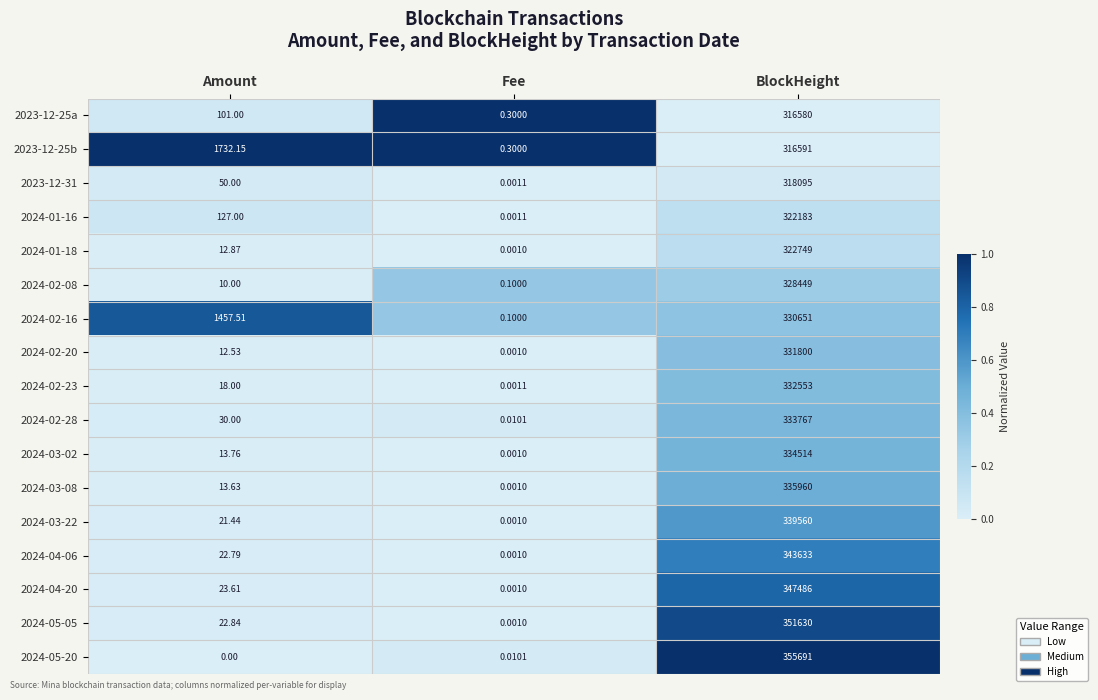

Rank the categories by 2024-02-23 value from lowest to highest.

Fee, Amount, BlockHeight